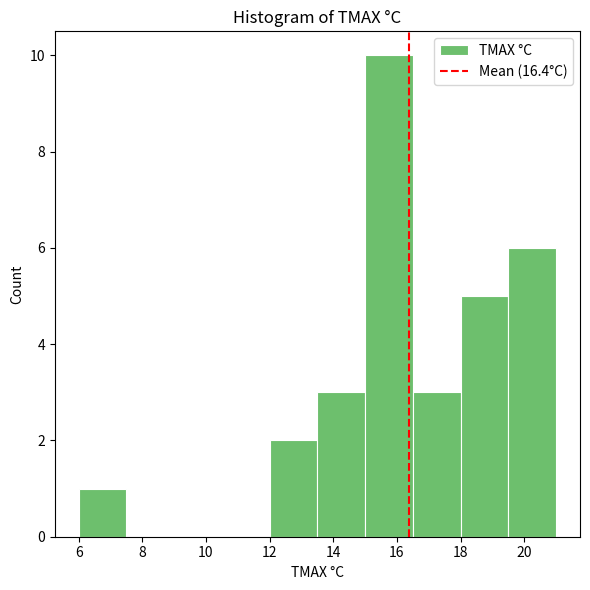

Reading left to right, transcribe this chart: for each bar, give the range it covers on the x-axis and its height. Neither the bar edges nor the heights are printed on the chart, so give them approximately, as read against the axes.

6.0 to 7.5: 1
7.5 to 9.0: 0
9.0 to 10.5: 0
10.5 to 12.0: 0
12.0 to 13.5: 2
13.5 to 15.0: 3
15.0 to 16.5: 10
16.5 to 18.0: 3
18.0 to 19.5: 5
19.5 to 21.0: 6